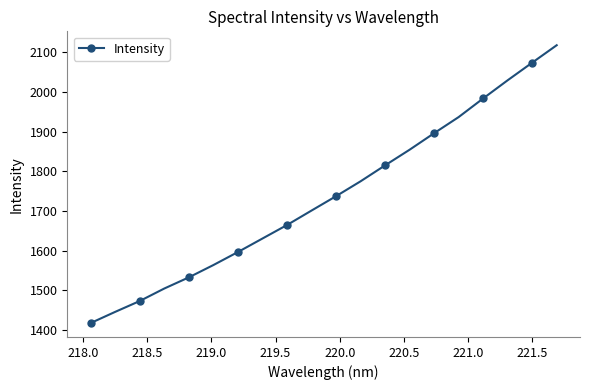

What is the average value?

1737.4